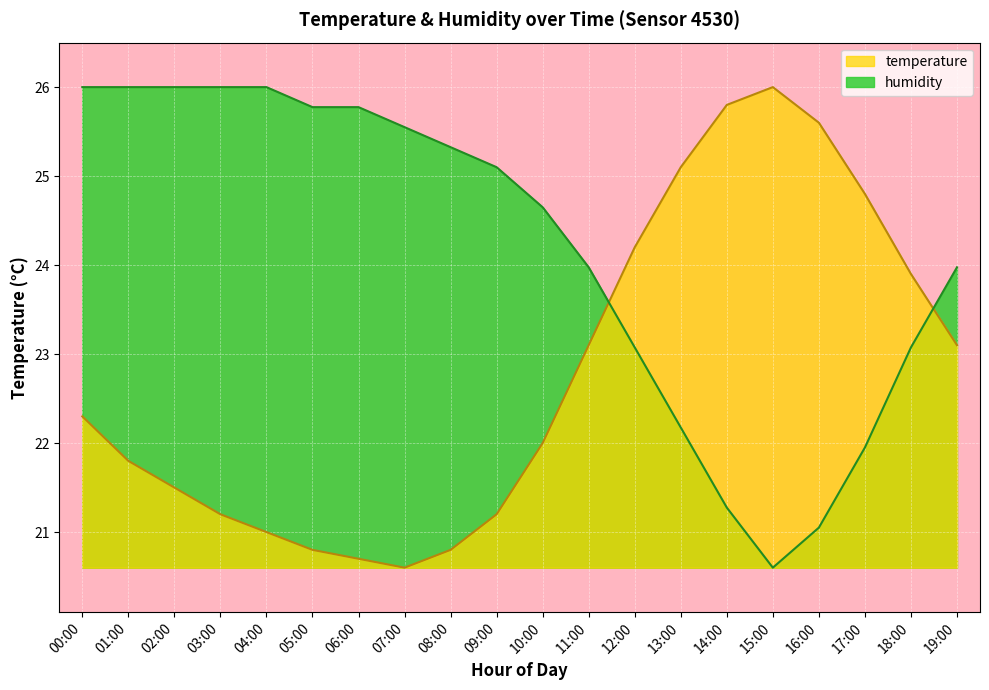

Is it true that humidity equals 14.5 at 19:00?

False